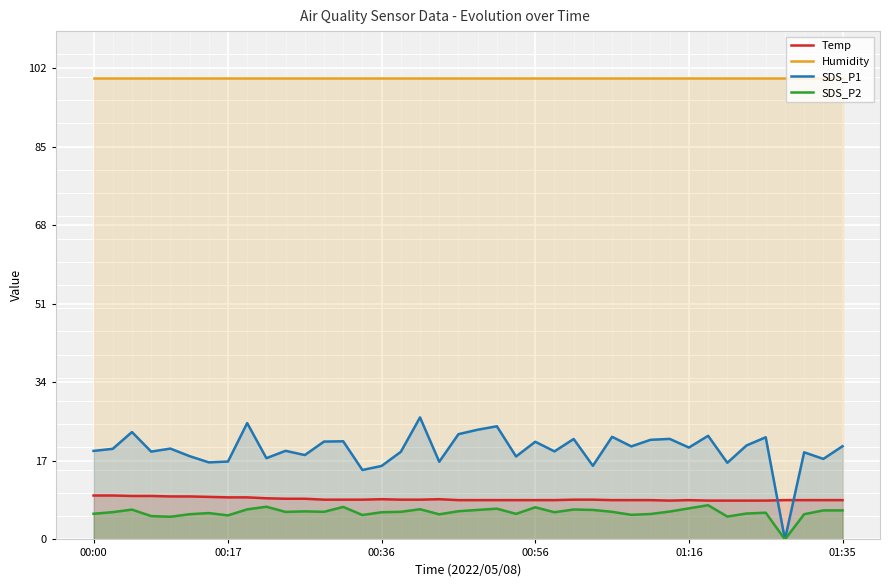

True or false: SDS_P1 has more than 1 interior local peaks.

True